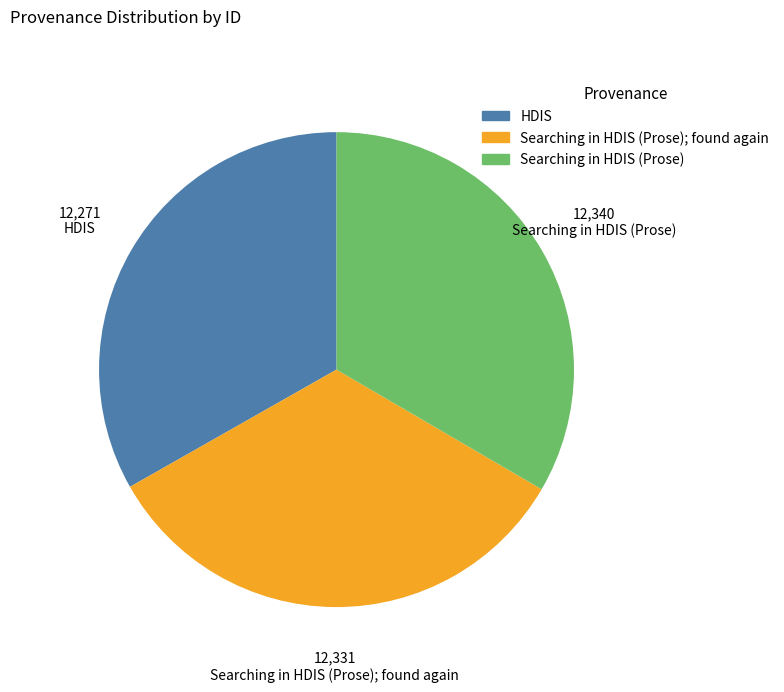

Does any single category account for the majority?

No